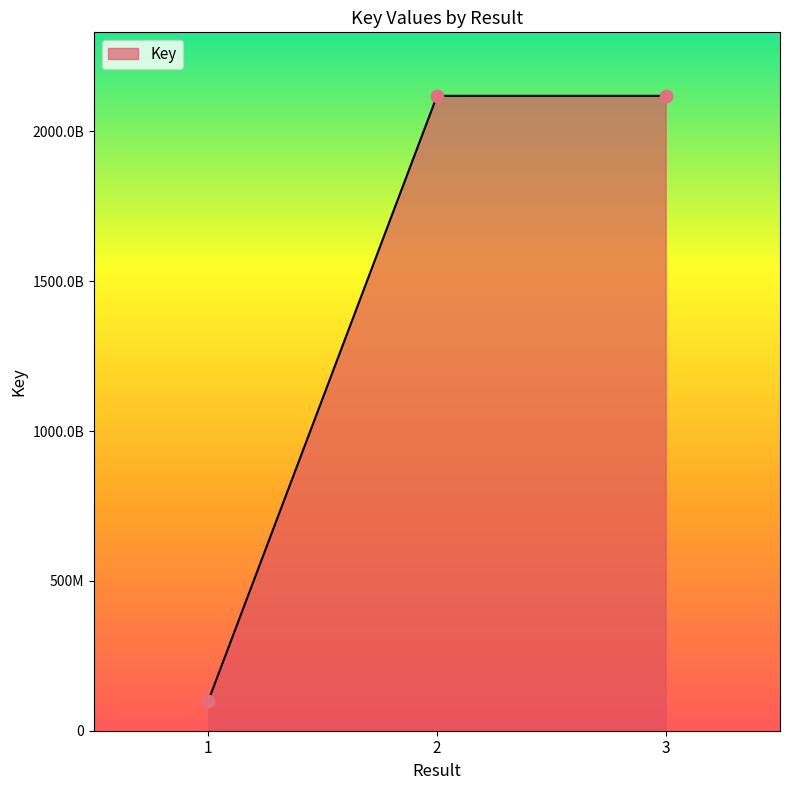

Approximately how many times larger is the value at 2 compared to 1?

21.1